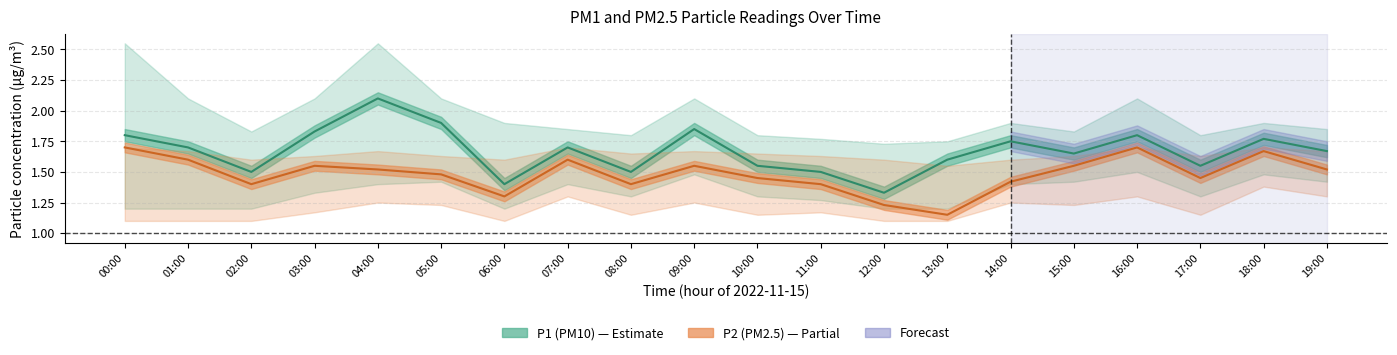

Reading left to right, what are all the values shown in this chart?

P1 (PM10): 00:00=1.8	01:00=1.7	02:00=1.5	03:00=1.8	04:00=2.1	05:00=1.9	06:00=1.4	07:00=1.7	08:00=1.5	09:00=1.9	10:00=1.6	11:00=1.5	12:00=1.3	13:00=1.6	14:00=1.8	15:00=1.6	16:00=1.8	17:00=1.6	18:00=1.8	19:00=1.7
P2 (PM2.5): 00:00=1.7	01:00=1.6	02:00=1.4	03:00=1.6	04:00=1.5	05:00=1.5	06:00=1.3	07:00=1.6	08:00=1.4	09:00=1.6	10:00=1.4	11:00=1.4	12:00=1.2	13:00=1.1	14:00=1.4	15:00=1.6	16:00=1.7	17:00=1.4	18:00=1.7	19:00=1.5